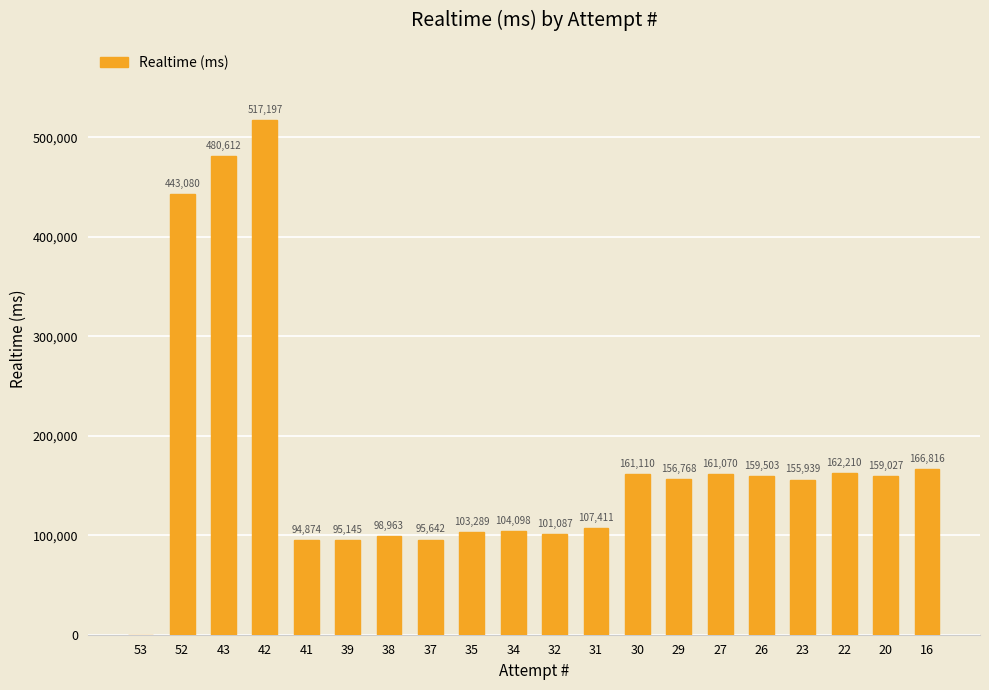

Is it true that the value at 53 is 256773?

False